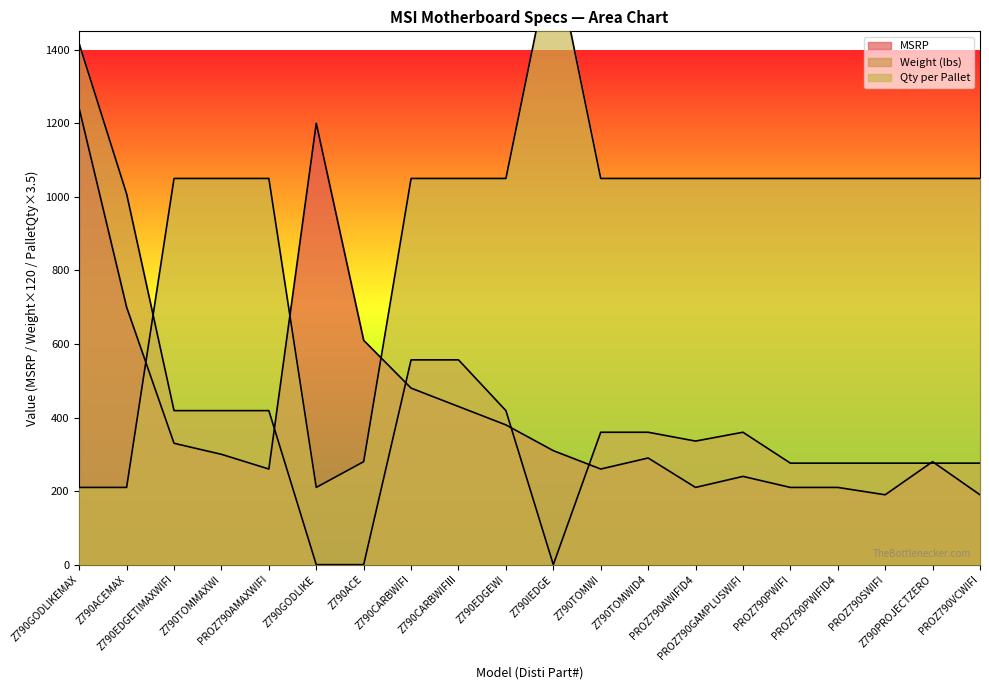

The Weight (lbs) series shows 360.0 at PROZ790GAMPLUSWIFI. True or false?

True